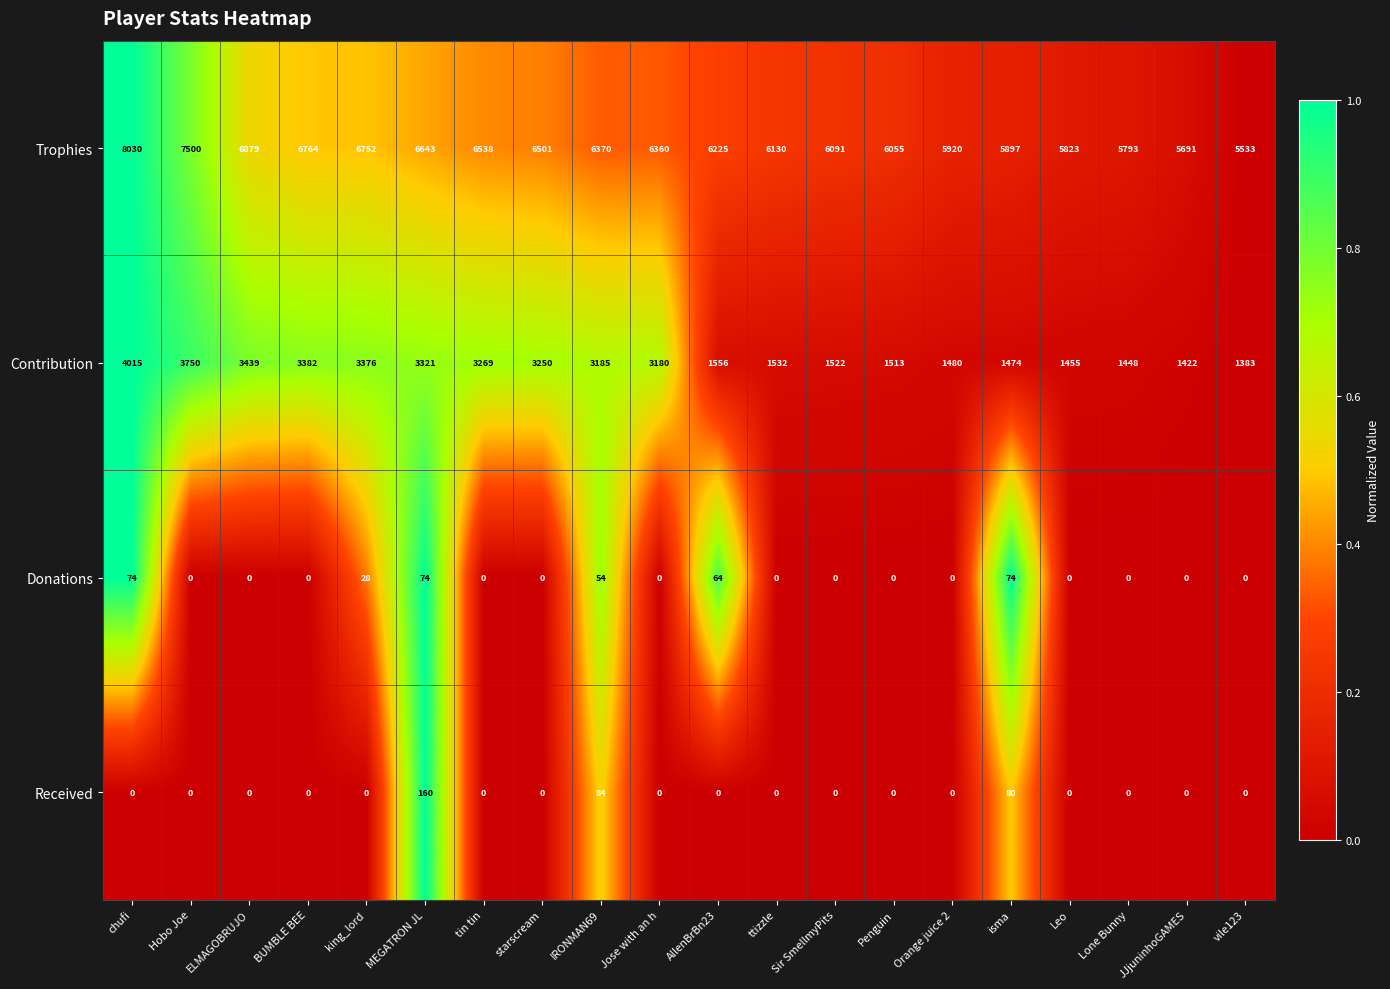

The value of Donations at chufi is 37. True or false?

False